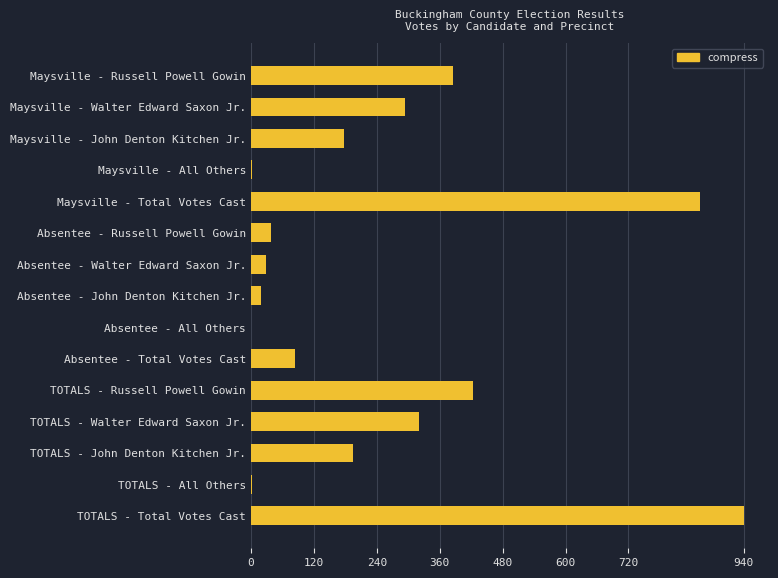

How many distinct data groups are displayed?

1